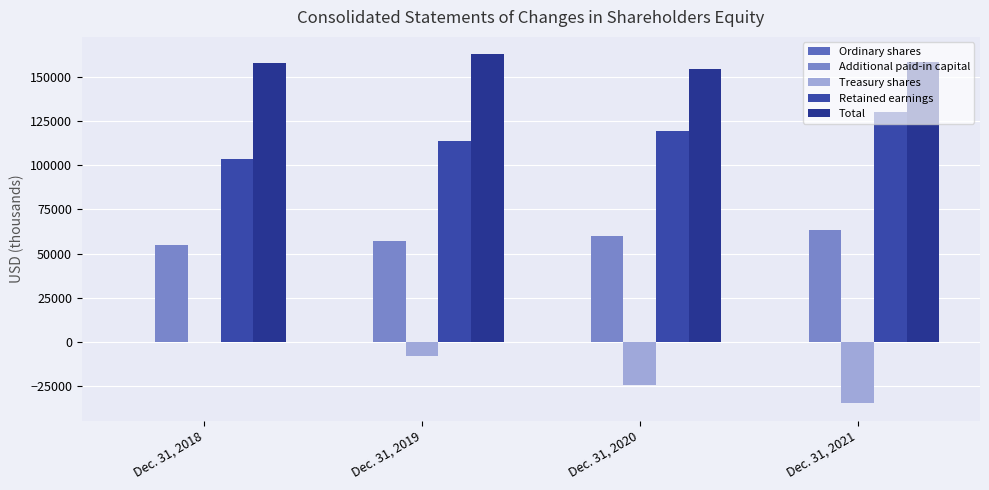

Which series has the largest total across all categories?

Total